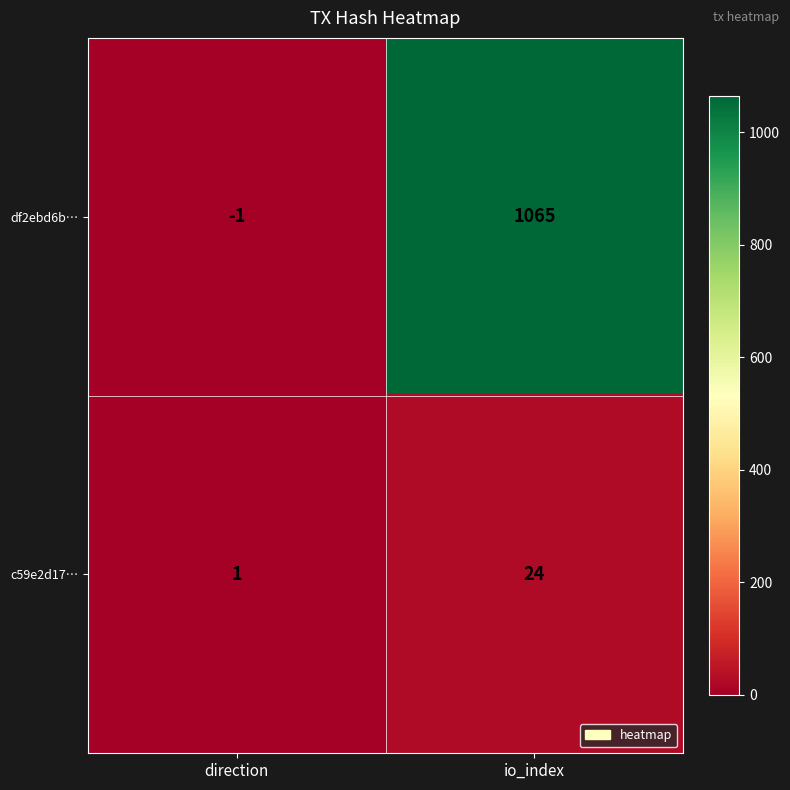

The df2ebd6b… series shows -1 at direction. True or false?

True